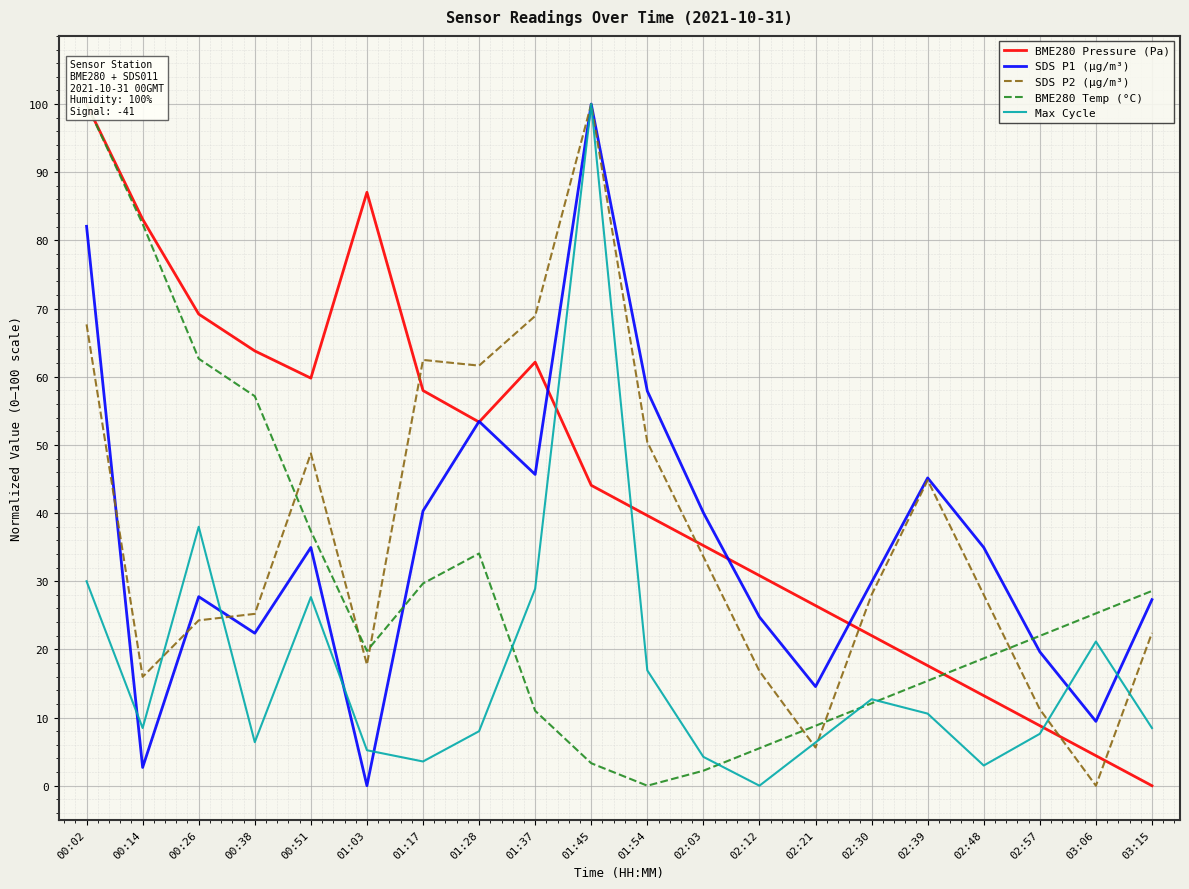

Which has a higher value, 03:15 or 02:12?

02:12